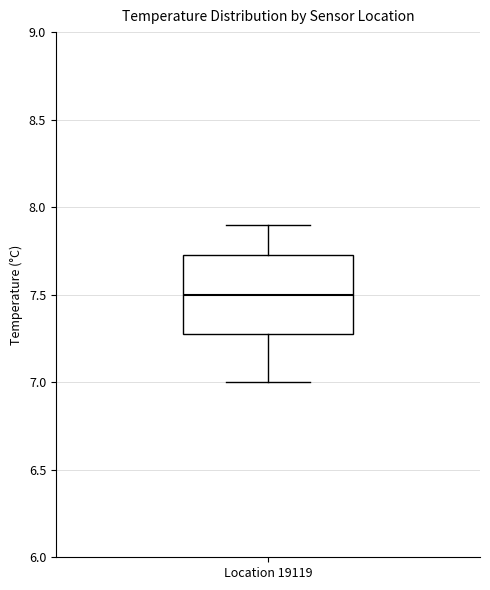

Transcribe this box plot: give where the median line is, the range the box spans, and where the two whiskers end, as read against the y-axis. The values are not printed on the chart, so give them approximately, as read against the axis.

median 7.50, box 7.30 to 7.75, whiskers 7.00 to 7.90